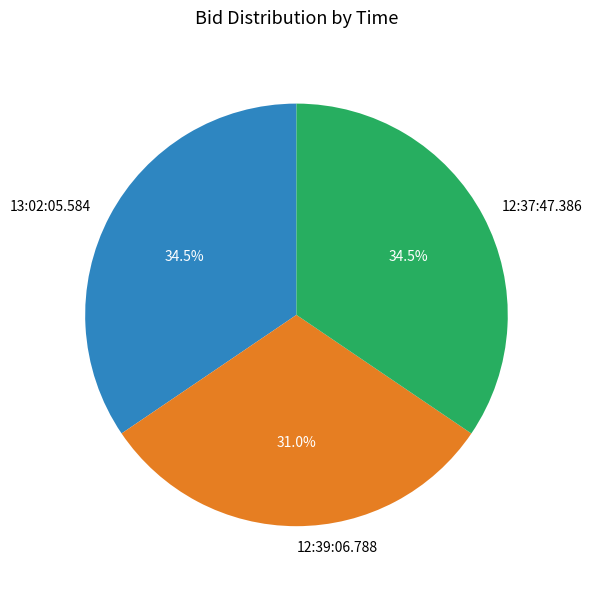

What percentage do 12:37:47.386 and 13:02:05.584 together represent?

69.0%